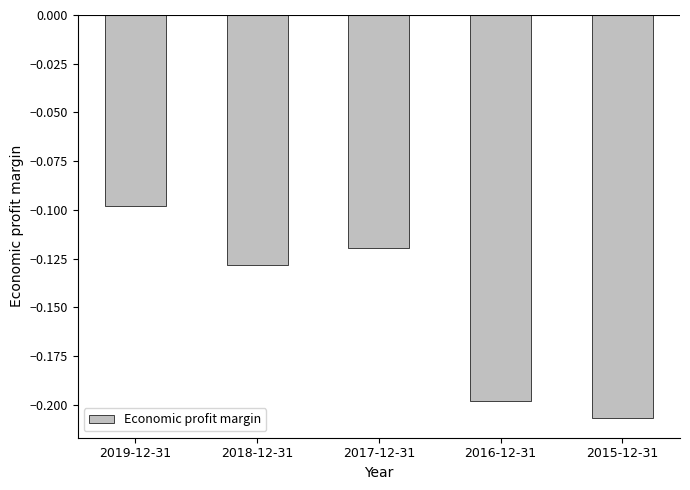

Rank the categories by value from highest to lowest.

2019-12-31, 2017-12-31, 2018-12-31, 2016-12-31, 2015-12-31